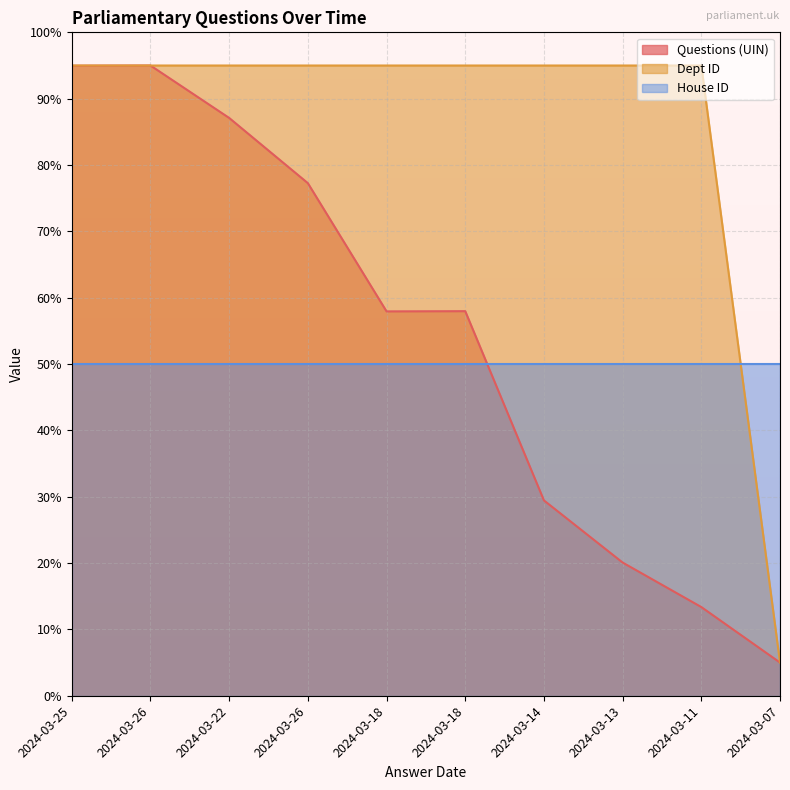

The Dept ID series shows 95.0 at 2024-03-25. True or false?

True